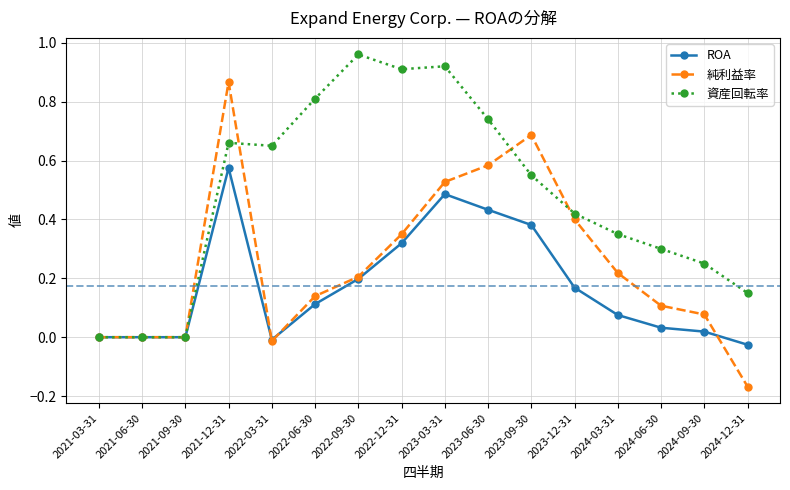

Which series has the widest spread of values?

純利益率